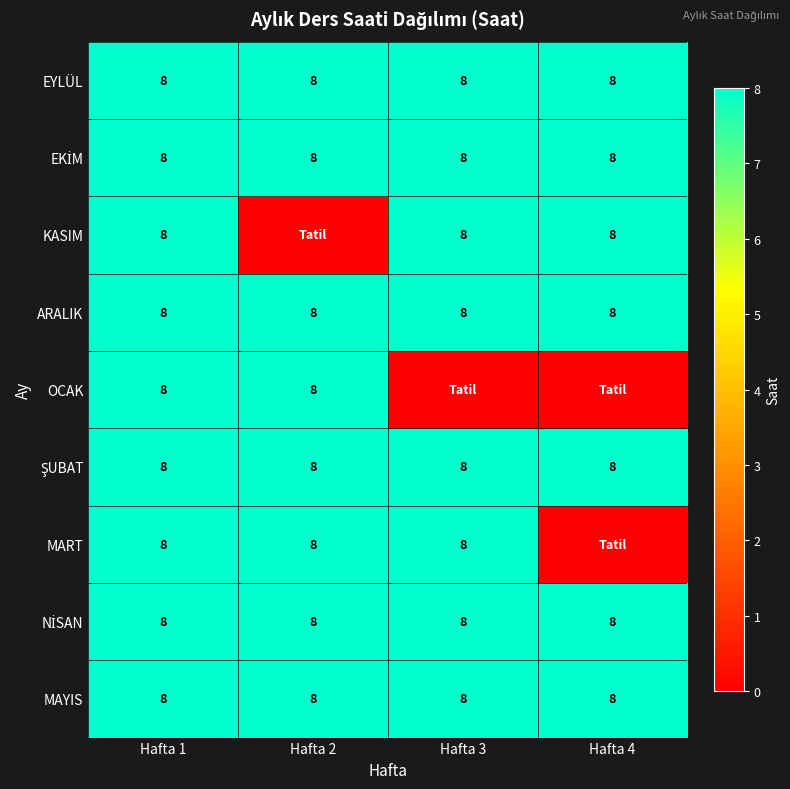

The value of EYLÜL at Hafta 4 is 8. True or false?

True